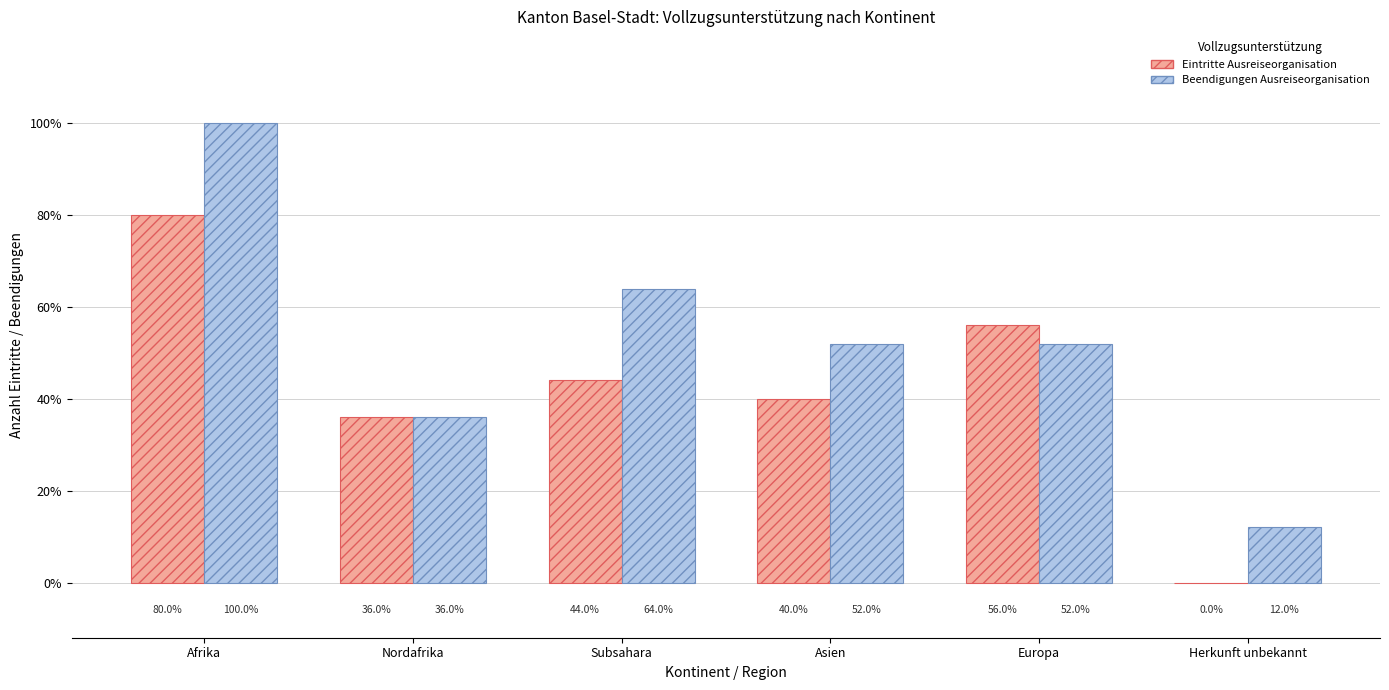

Reading left to right, list all the values displayed in this chart.

Eintritte Ausreiseorganisation: Afrika=20	Nordafrika=9	Subsahara=11	Asien=10	Europa=14	Herkunft unbekannt=0
Beendigungen Ausreiseorganisation: Afrika=25	Nordafrika=9	Subsahara=16	Asien=13	Europa=13	Herkunft unbekannt=3